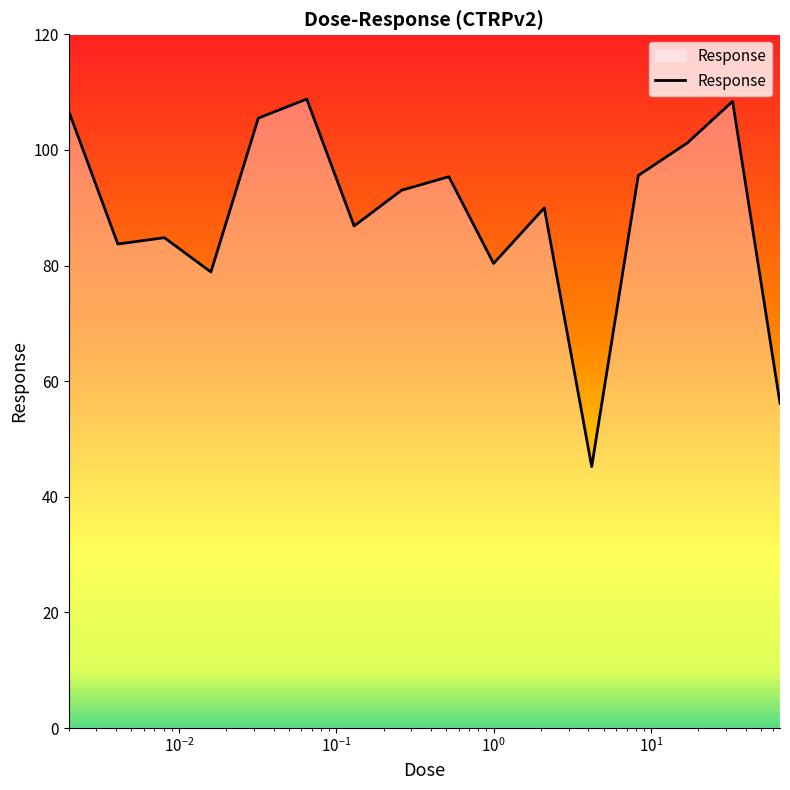

What is the difference between the maximum and minimum values?

63.6